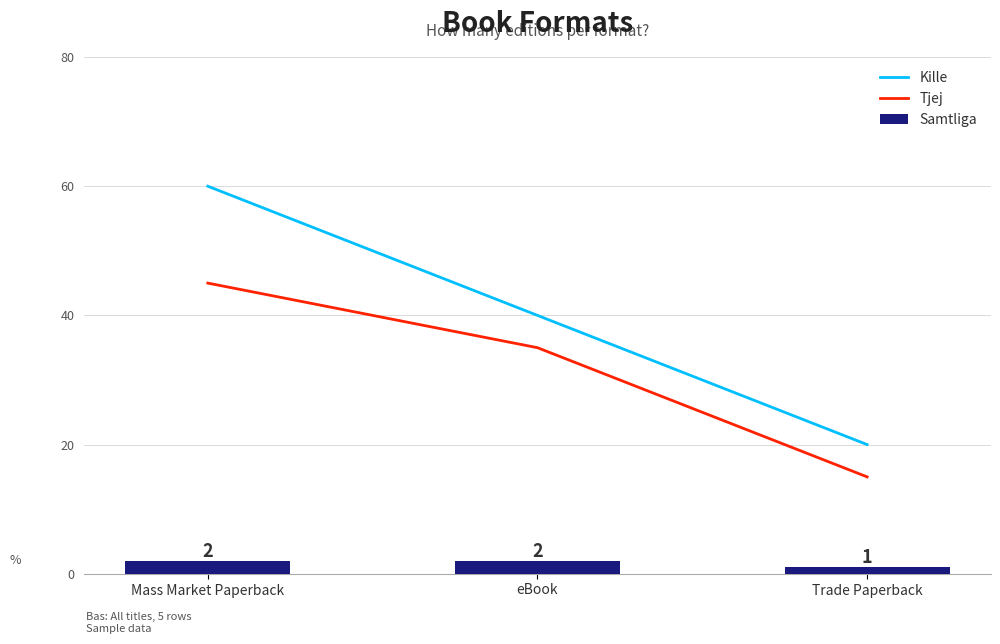

At which label does Samtliga reach its peak?

Mass Market Paperback